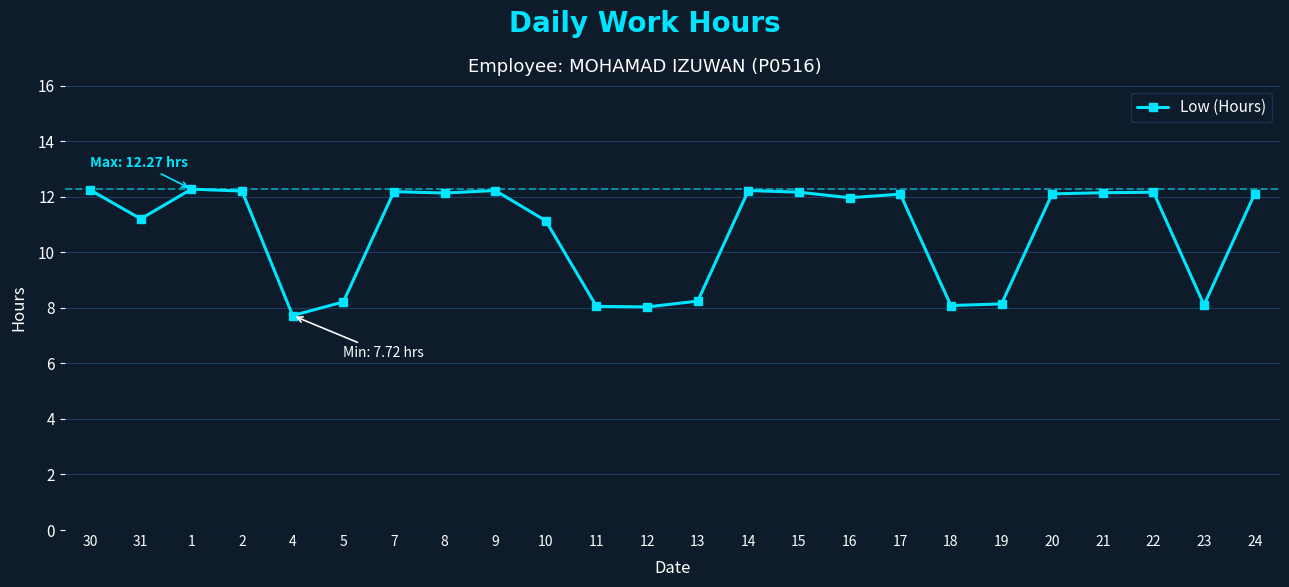

True or false: the data shows 11.2 at 31.

True